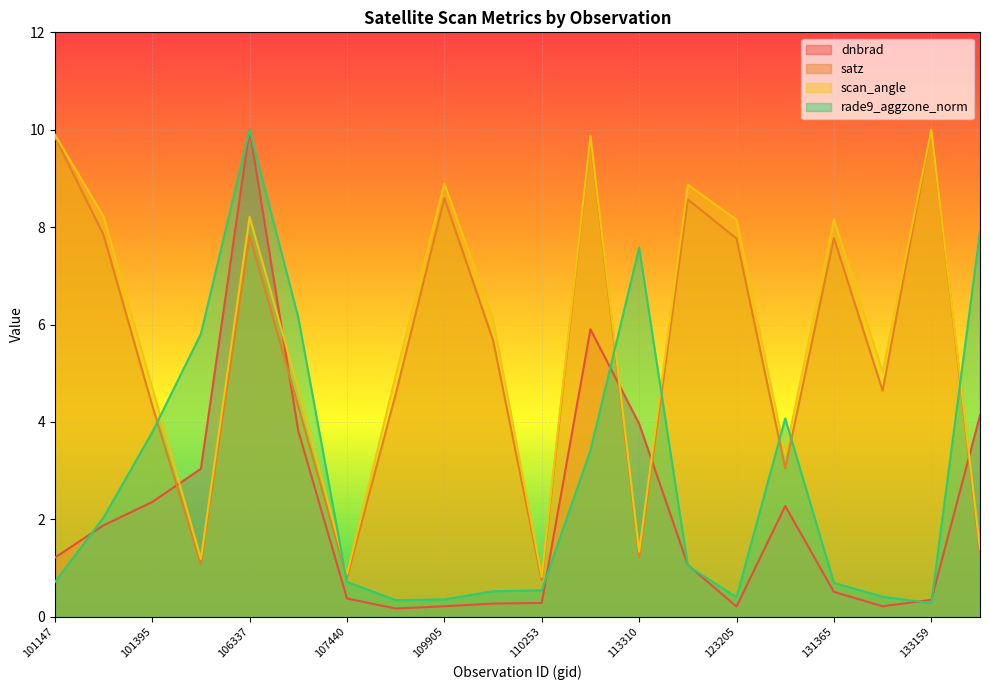

What is the difference between the highest and lowest values at 131365?

7.6